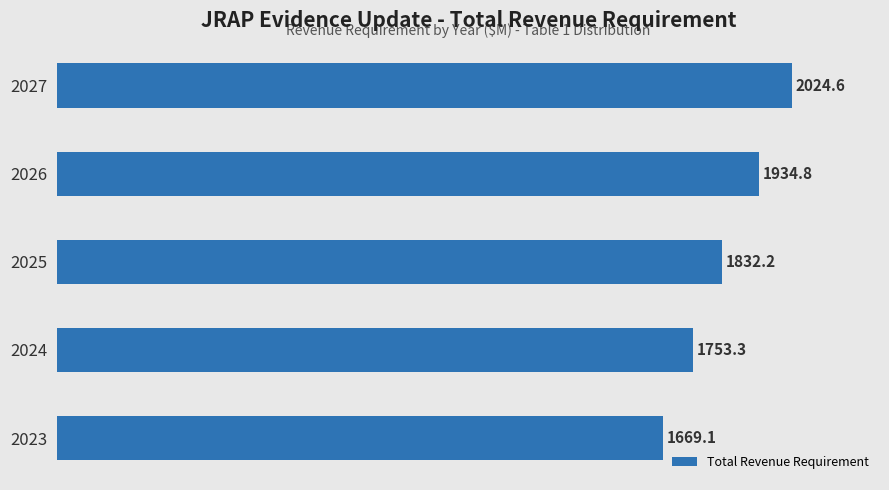

Reading bottom to top, transcribe all the data shown in this chart.

2023=1669.1	2024=1753.3	2025=1832.2	2026=1934.8	2027=2024.6